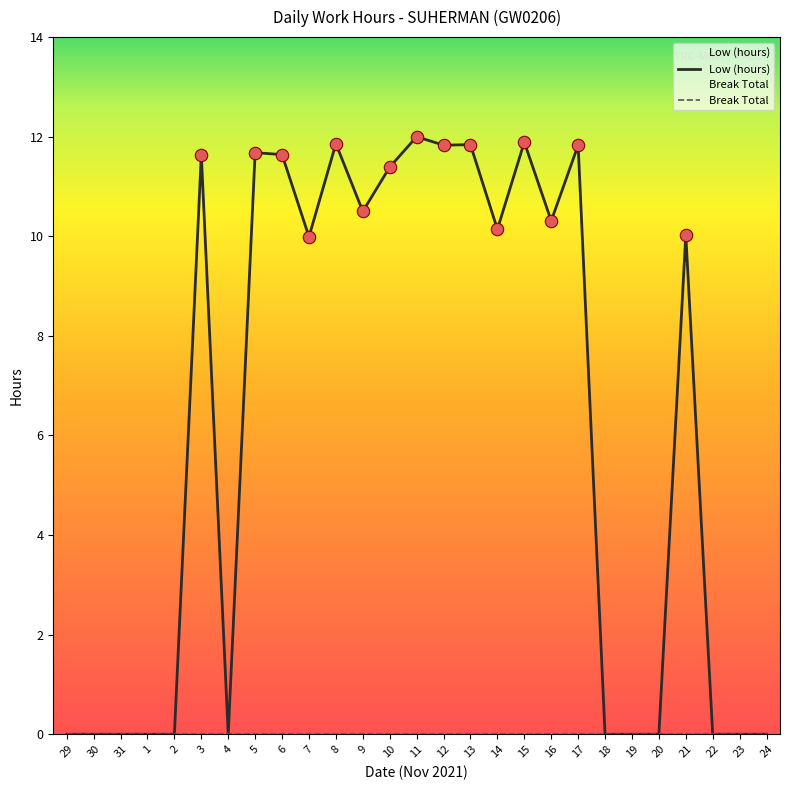

What are all the series names shown in the legend?

Low (hours), Break Total